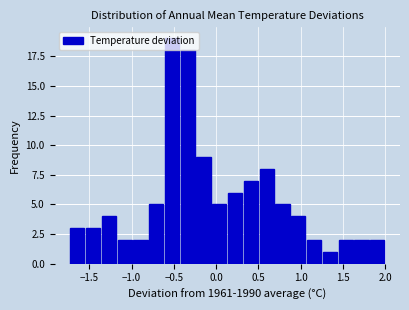

Around what value on the x-axis is the tallest bar? Give the approximate position of its centre, as read against the axis.

-0.50